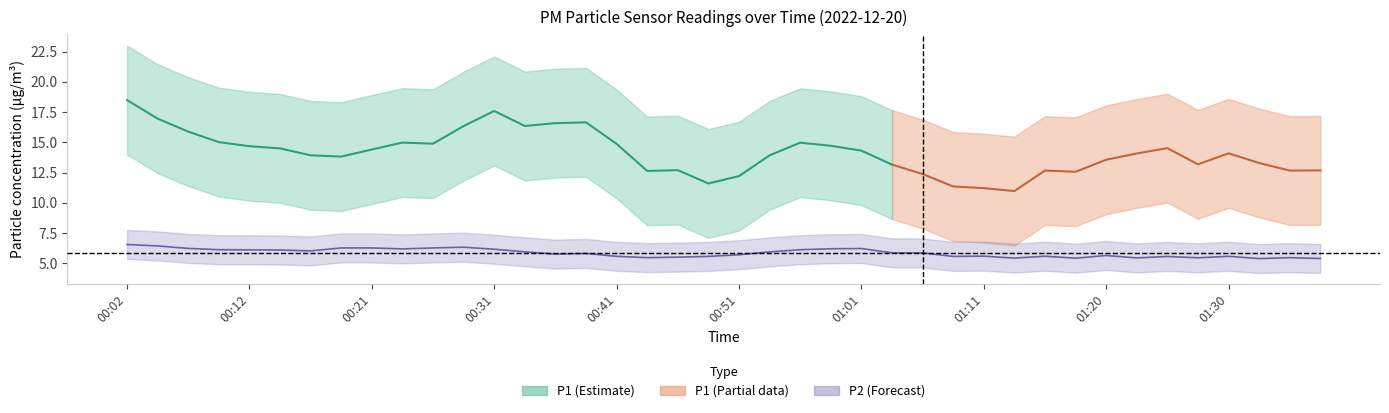

What is the sum of all P1 values?

565.8